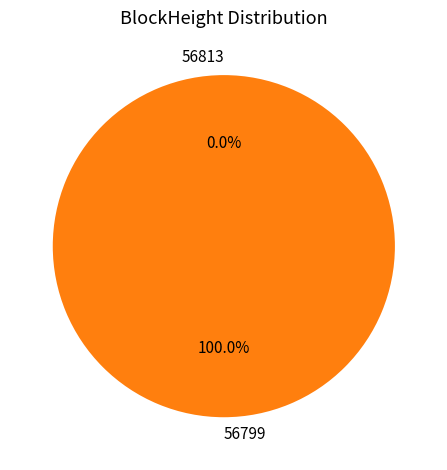

How many segments does this pie chart have?

2